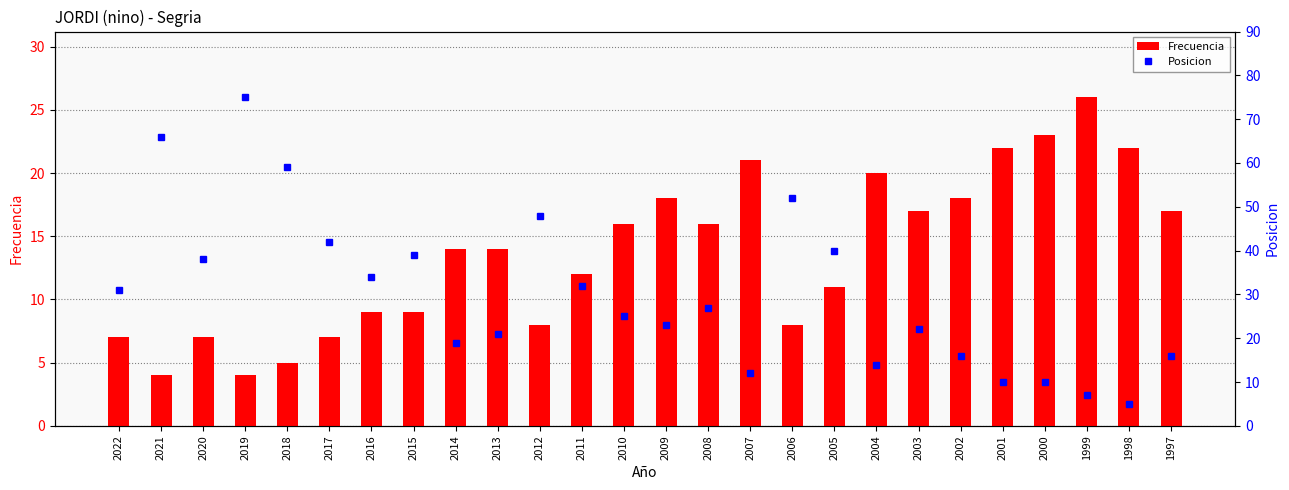

What is the lowest value of the Posicion series?

5